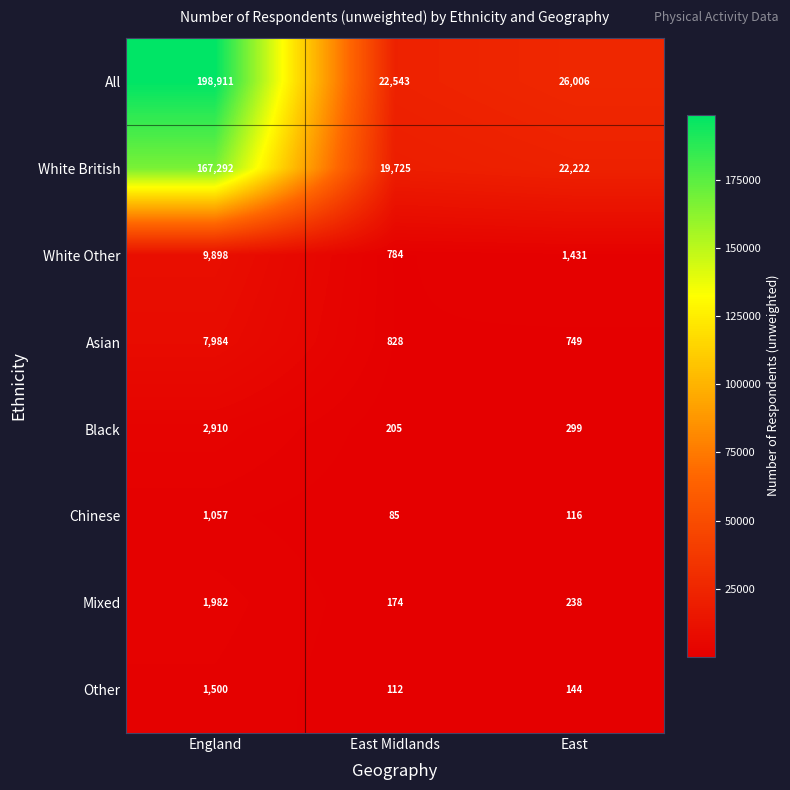

What is the difference between the highest and lowest values at East?

25890